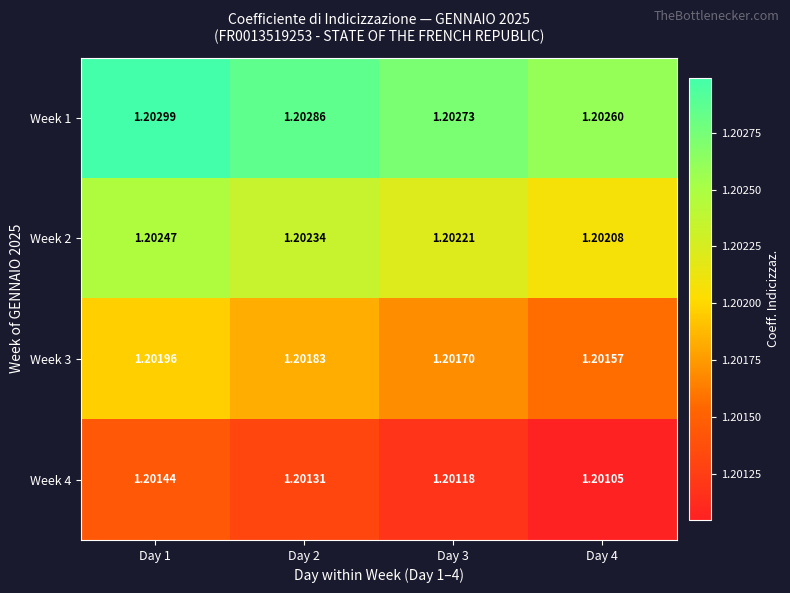

Reading left to right, what are all the values shown in this chart?

Week 1: Day 1=1.2	Day 2=1.2	Day 3=1.2	Day 4=1.2
Week 2: Day 1=1.2	Day 2=1.2	Day 3=1.2	Day 4=1.2
Week 3: Day 1=1.2	Day 2=1.2	Day 3=1.2	Day 4=1.2
Week 4: Day 1=1.2	Day 2=1.2	Day 3=1.2	Day 4=1.2